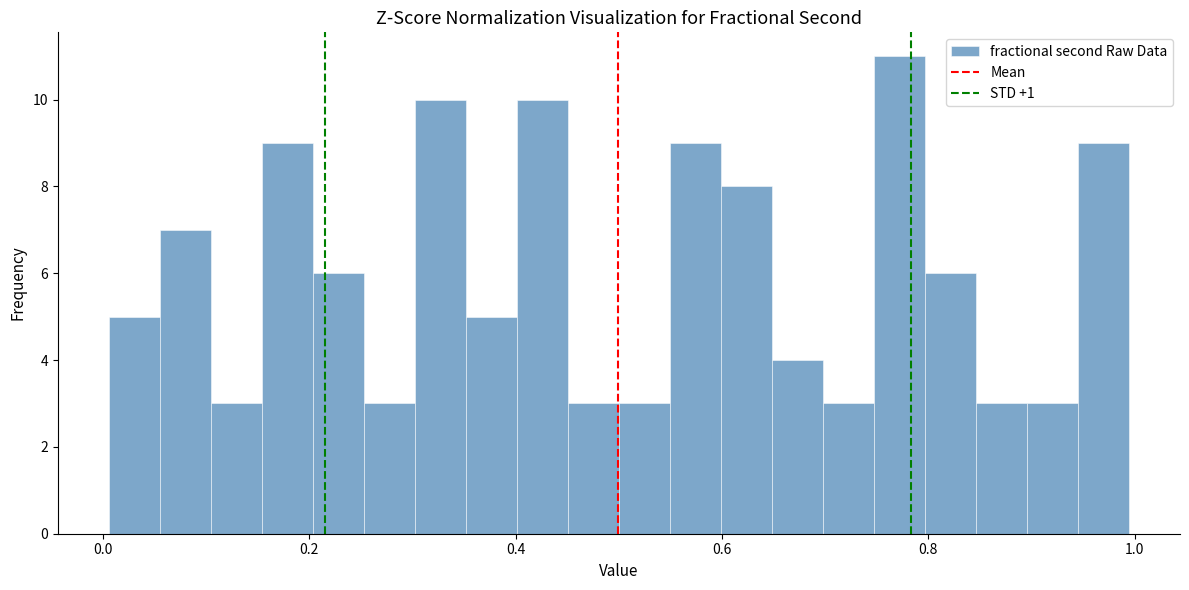

Around what value on the x-axis is the tallest bar? Give the approximate position of its centre, as read against the axis.

0.78